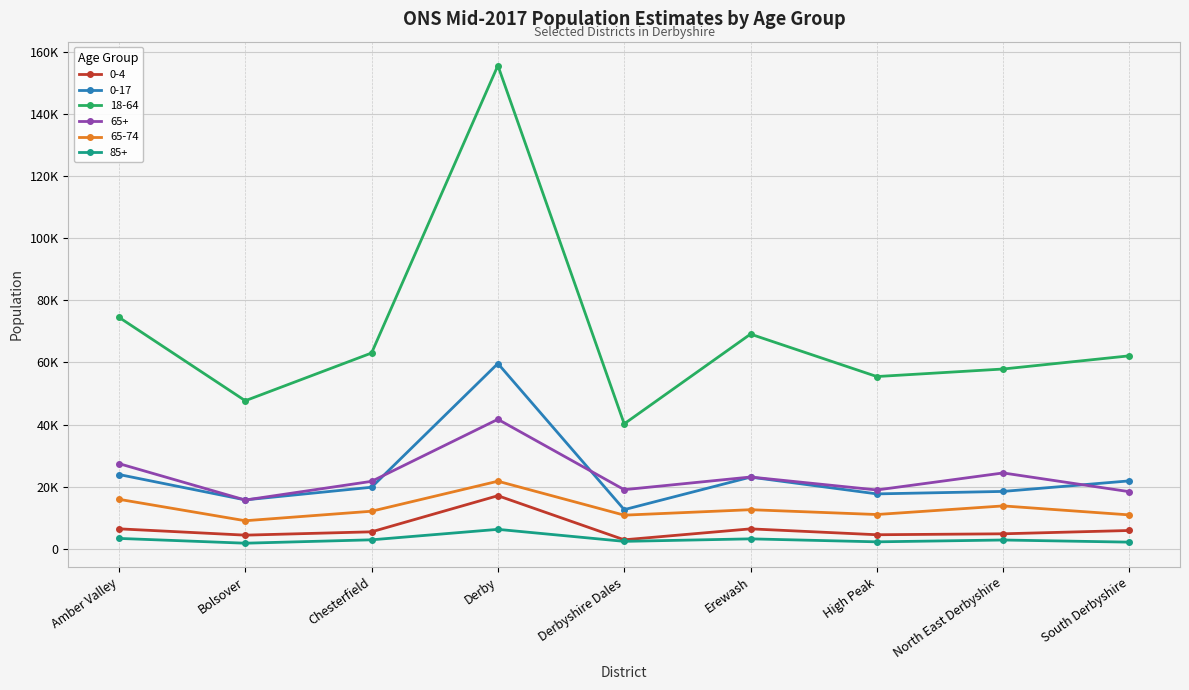

Is this an area chart (filled region under the line)?

No